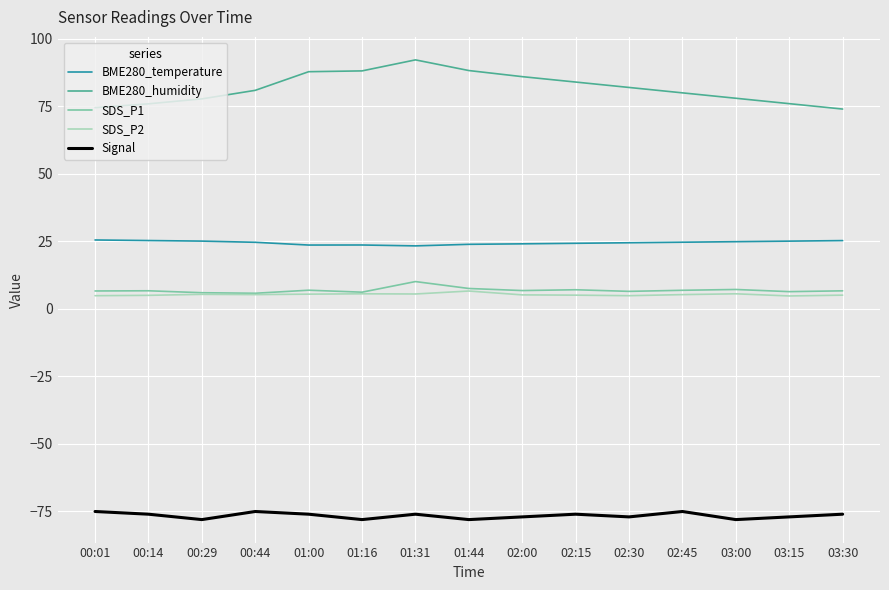

How many Signal values are between -78 and -76?

12